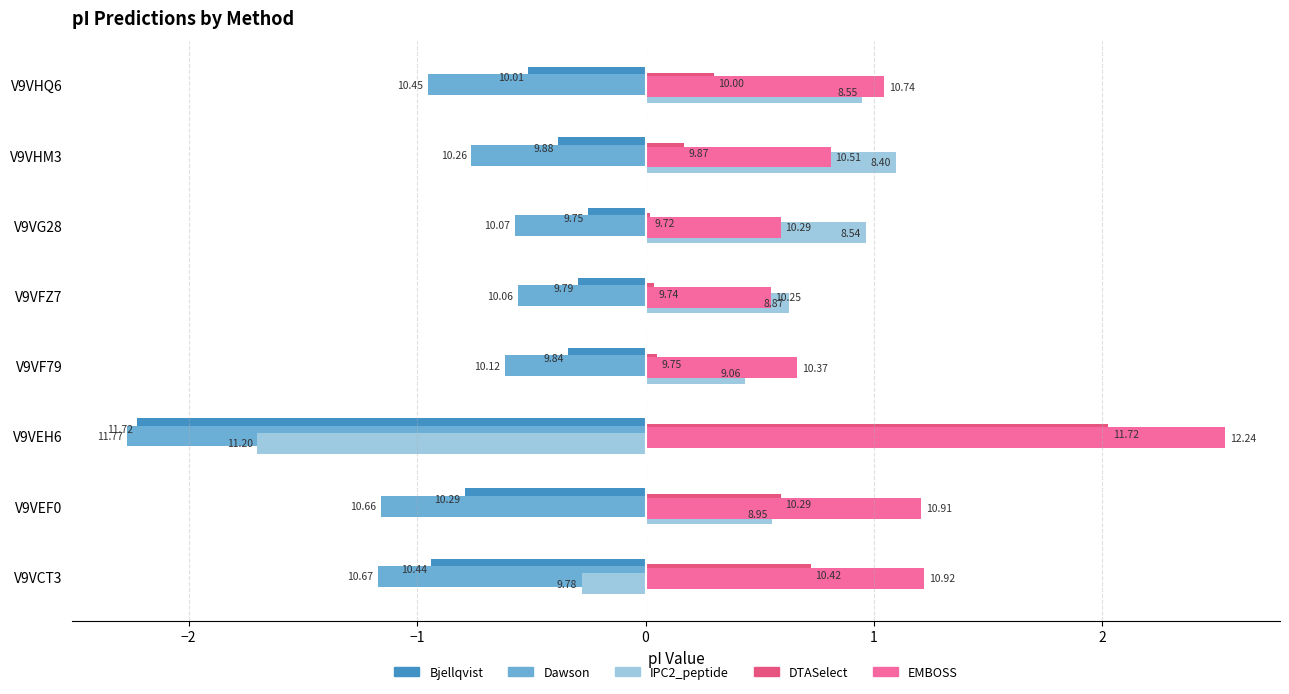

What are all the series names shown in the legend?

Bjellqvist, Dawson, IPC2_peptide, DTASelect, EMBOSS